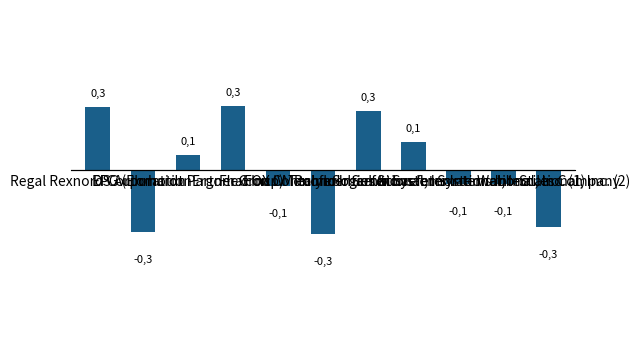

Reading left to right, transcribe all the data shown in this chart.

Regal Rexnord Corporation=0.3	DS Automotion=-0.3	EPG (Ehrhardt Partner Group)=0.1	Ergomat Inc.=0.3	Flexcon Container=-0.1	FOX IV Technologies Inc.=-0.3	Monoflo International, Inc.=0.3	Polymer Solutions International, Inc.=0.1	Schaefer Systems International, Inc. (1)=-0.1	Schaefer Systems International, Inc. (2)=-0.1	Webb-Stiles Company=-0.3